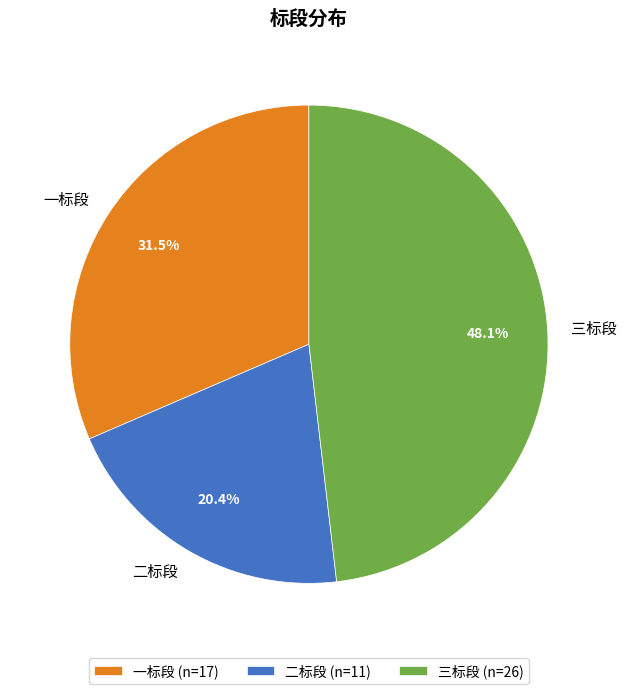

Is the sum of 二标段 and 三标段 greater than half?

Yes